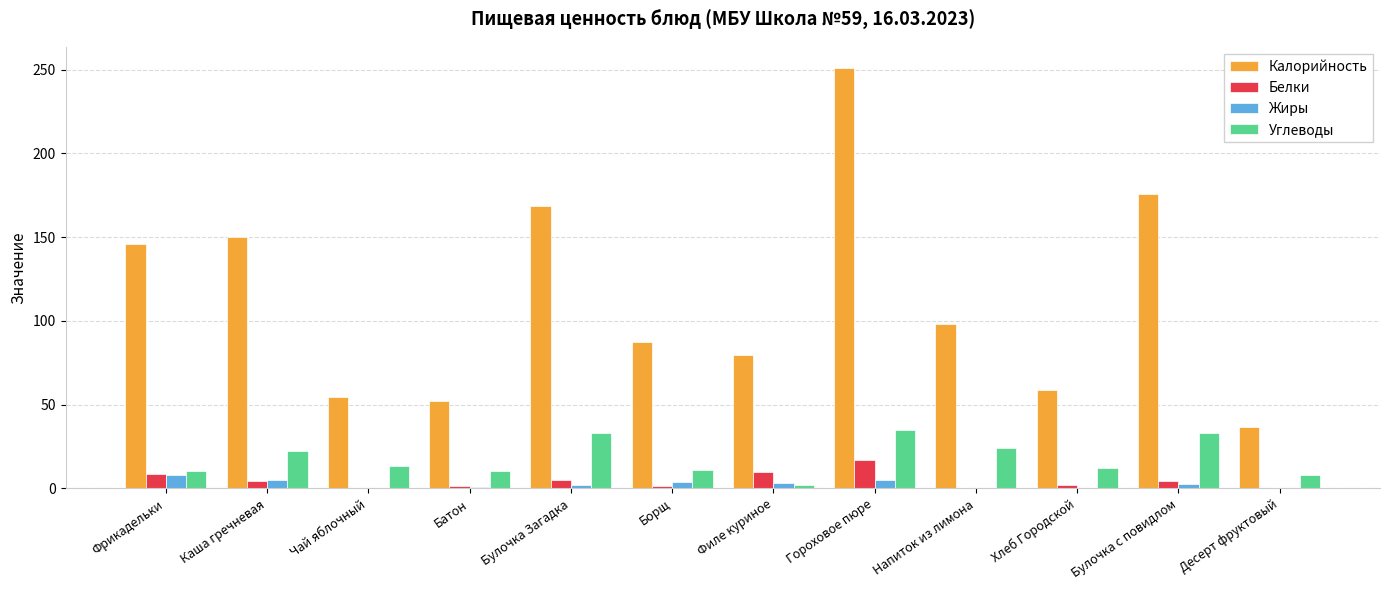

What is the sum of all Белки values?

54.8